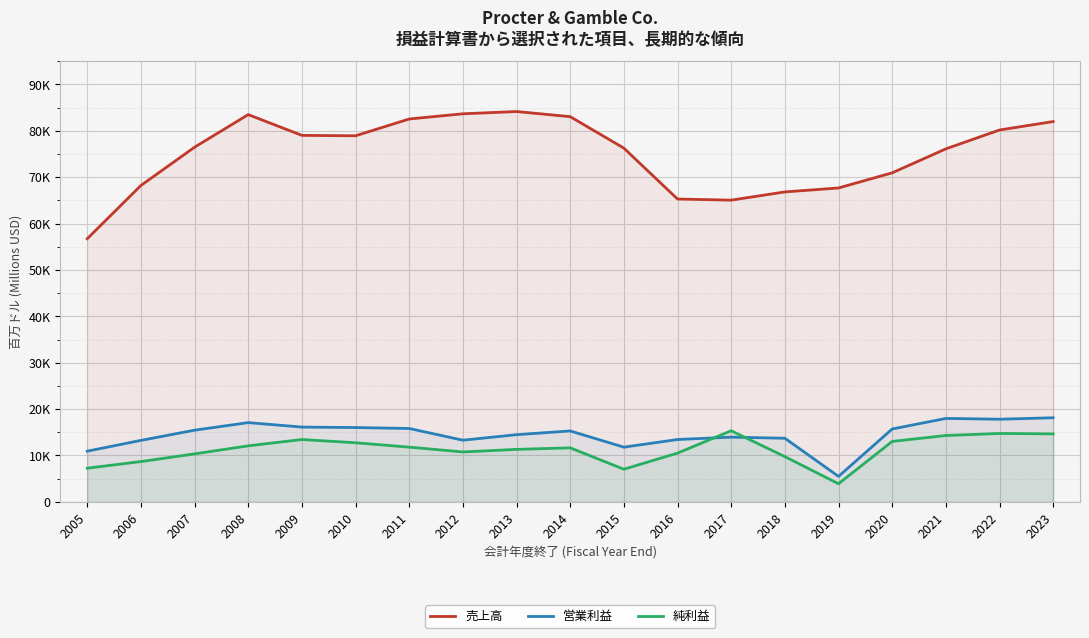

How many distinct data groups are displayed?

3